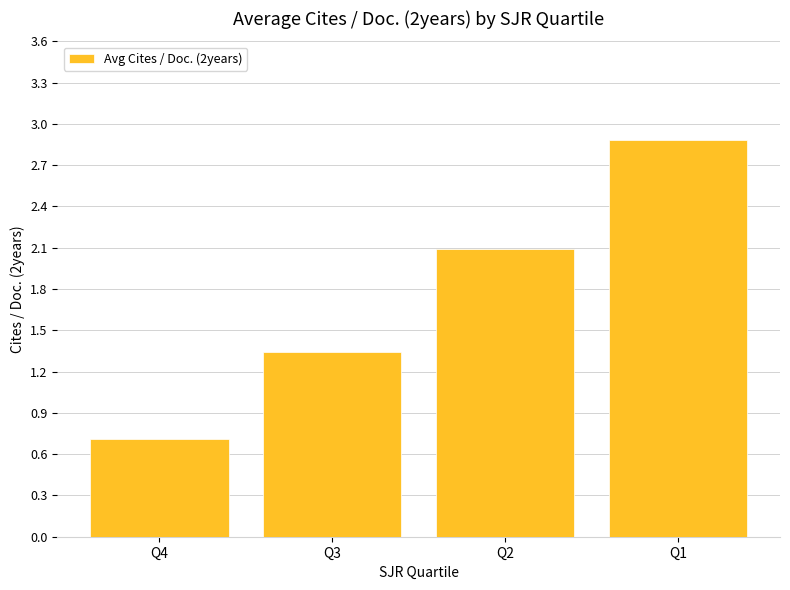

List the labels in order of value, largest first.

Q1, Q2, Q3, Q4